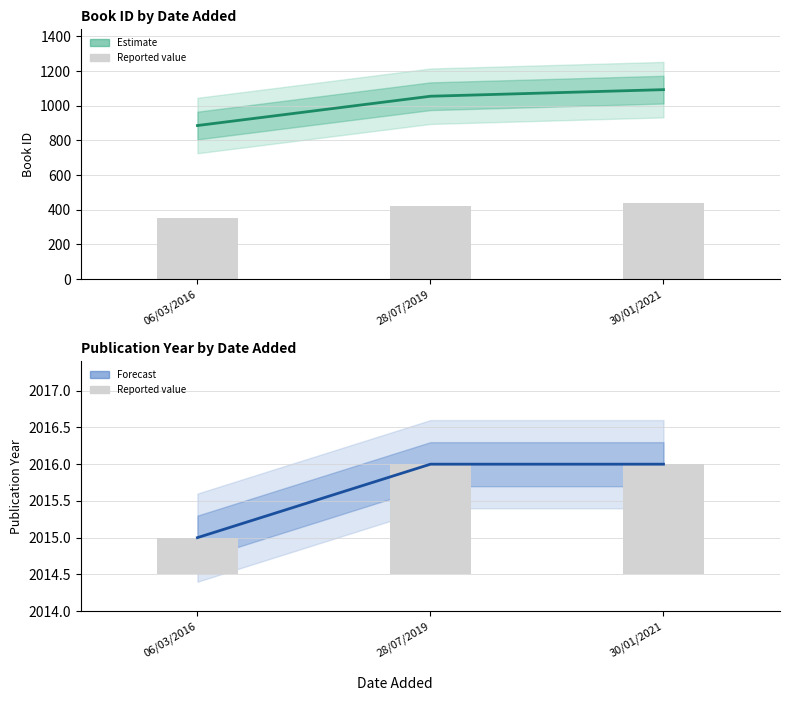

Which series has the widest spread of values?

id